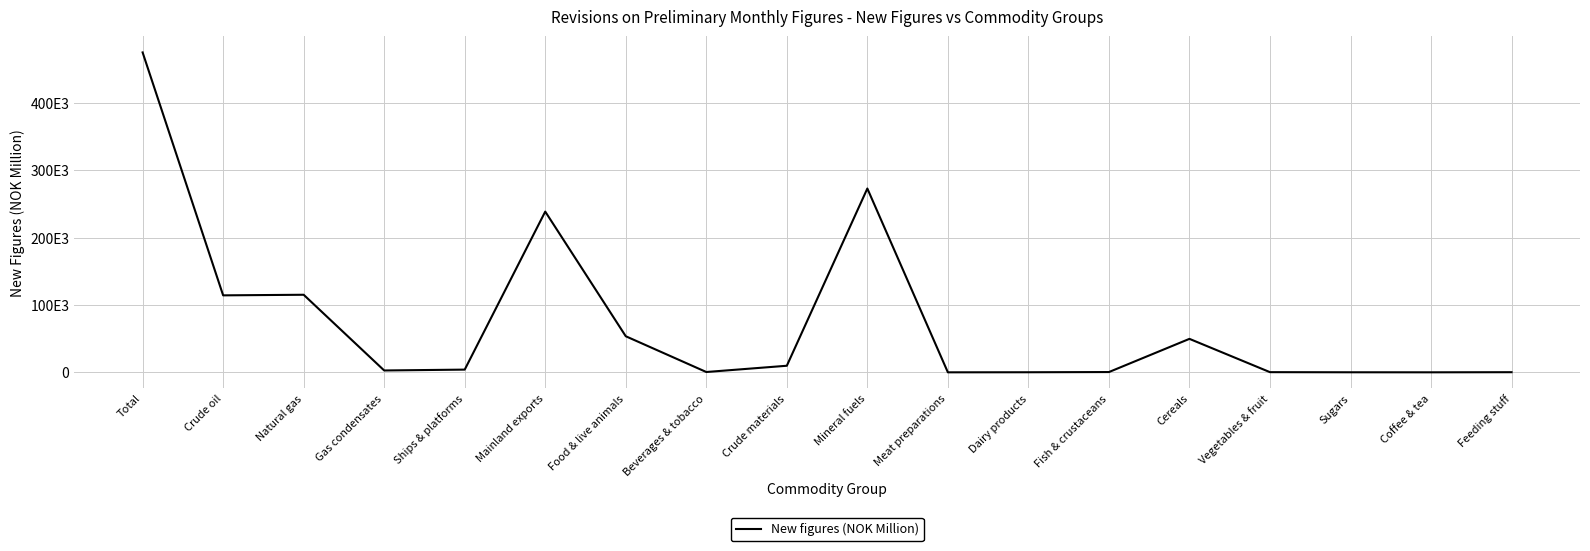

Does the chart have visible grid lines?

Yes